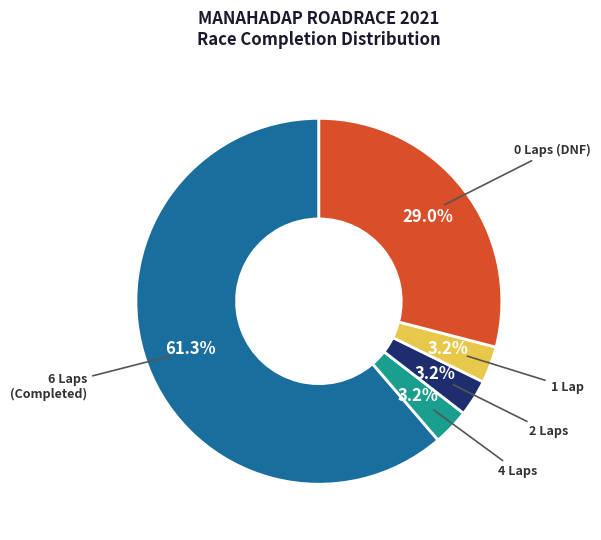

How many slices are in this pie chart?

5